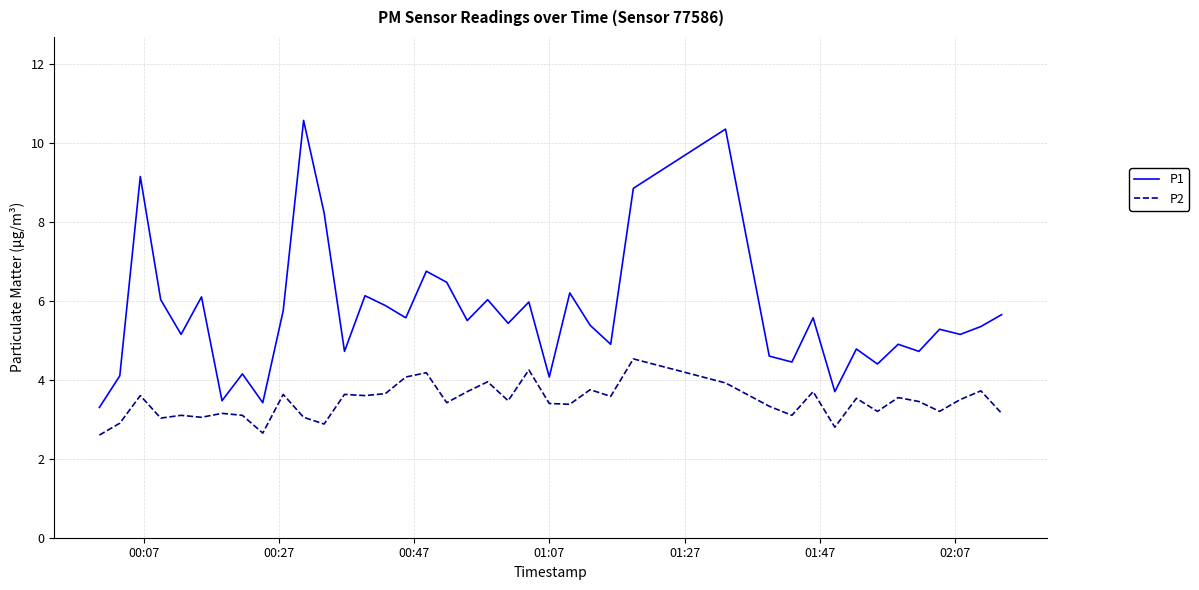

Which series has the largest range (max minus min)?

P1